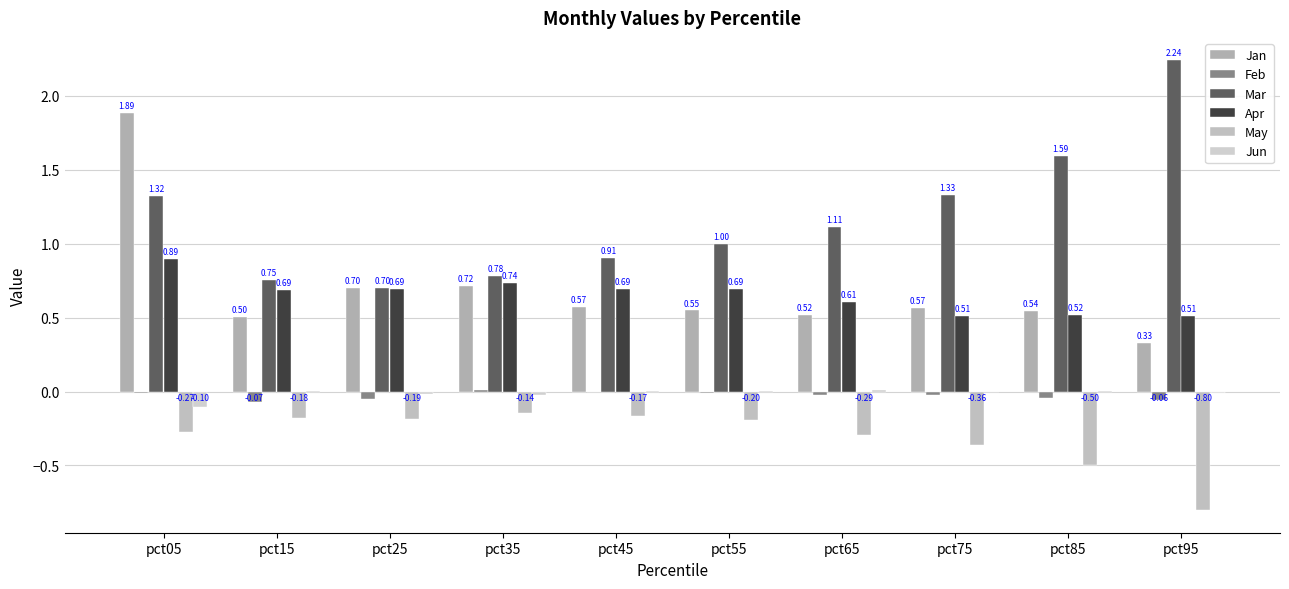

Which label corresponds to the largest value in the chart?

pct95